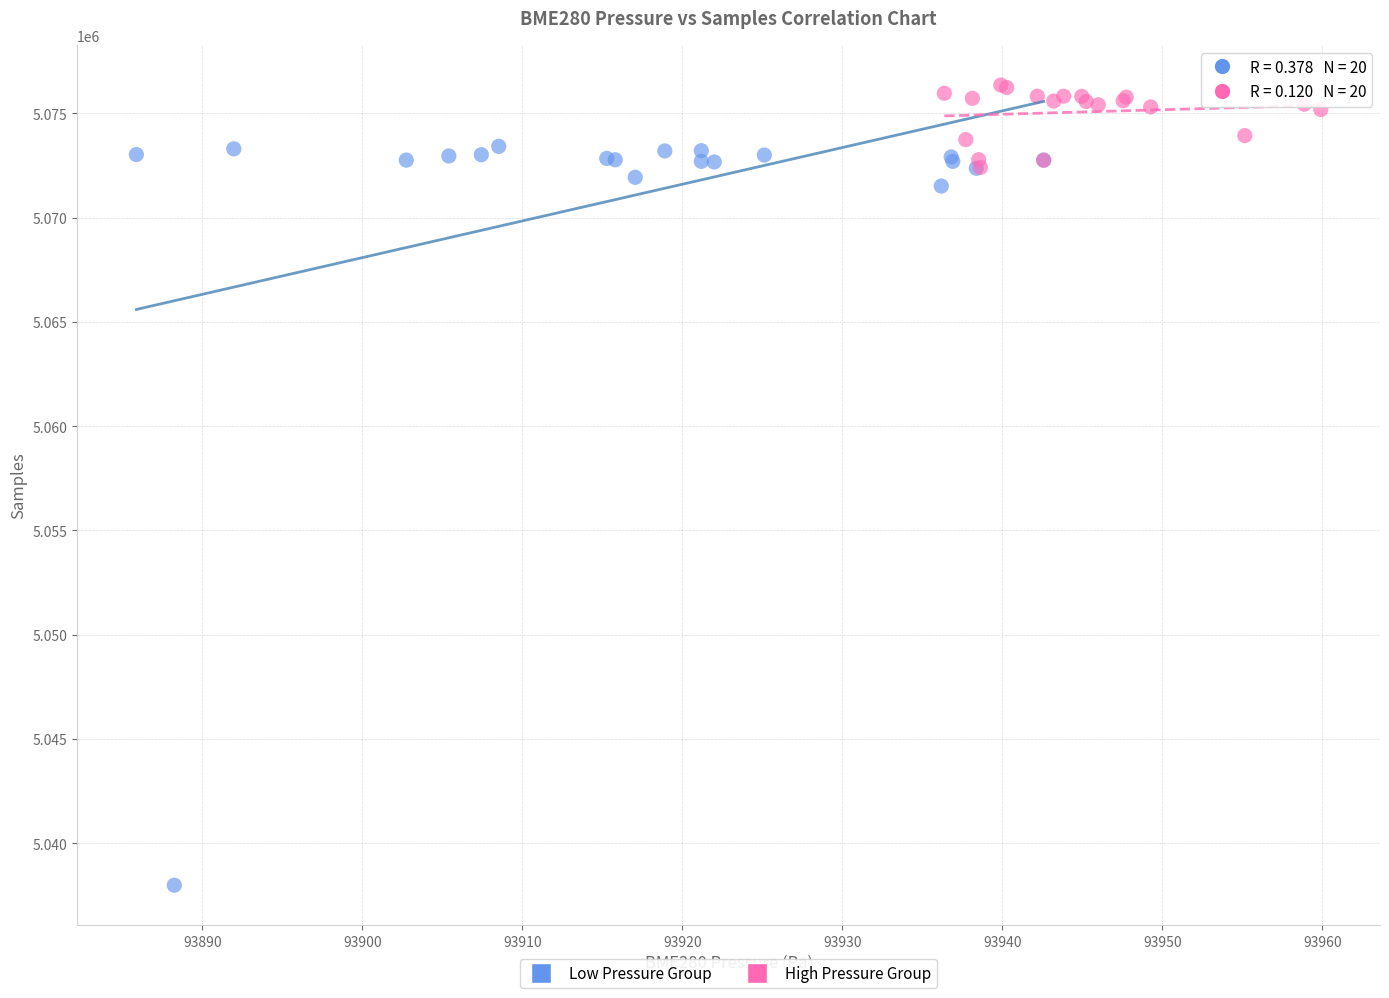

Which series contains the lowest Y value?

Low Pressure Group